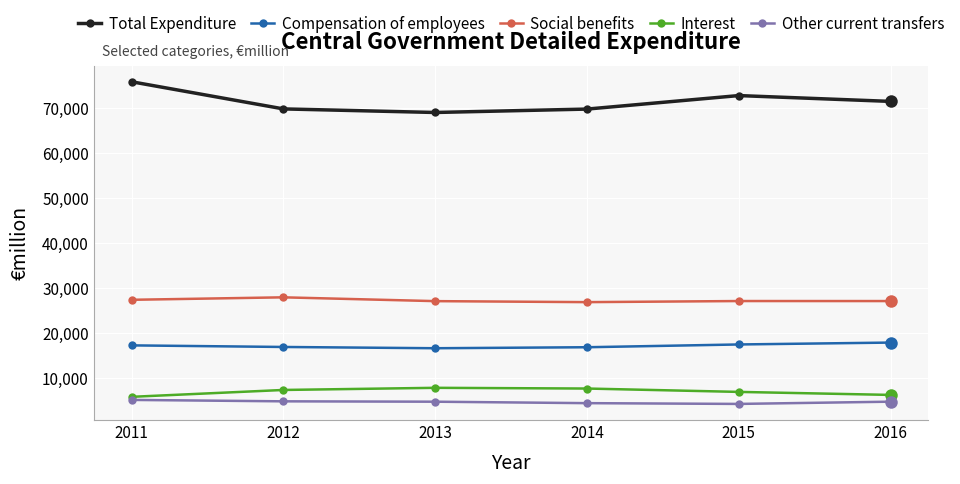

True or false: Total Expenditure and Social benefits intersect in this chart.

False